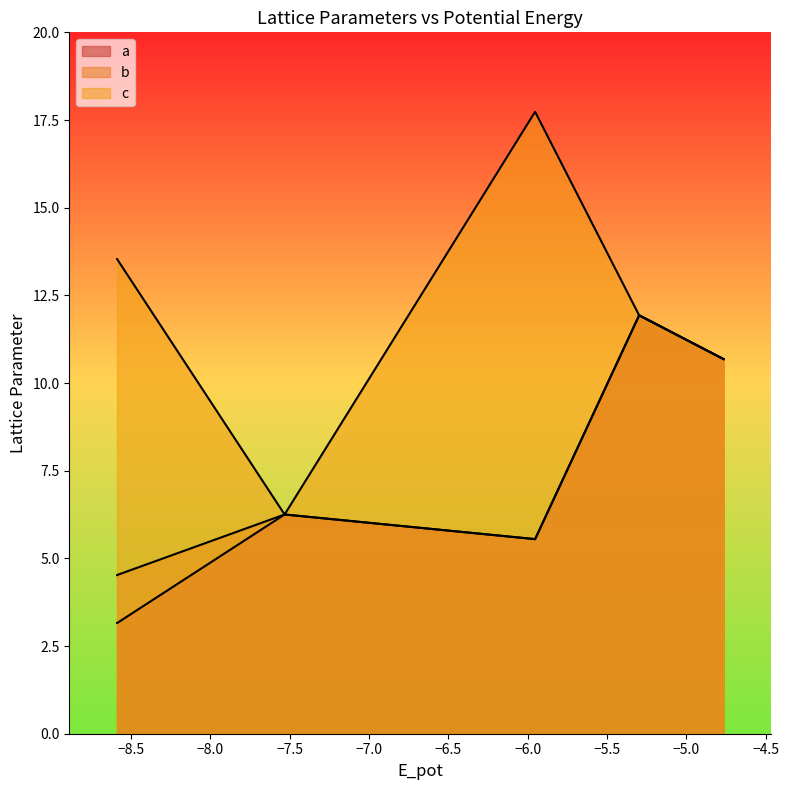

The value of a at oqmd box is 10.7. True or false?

True